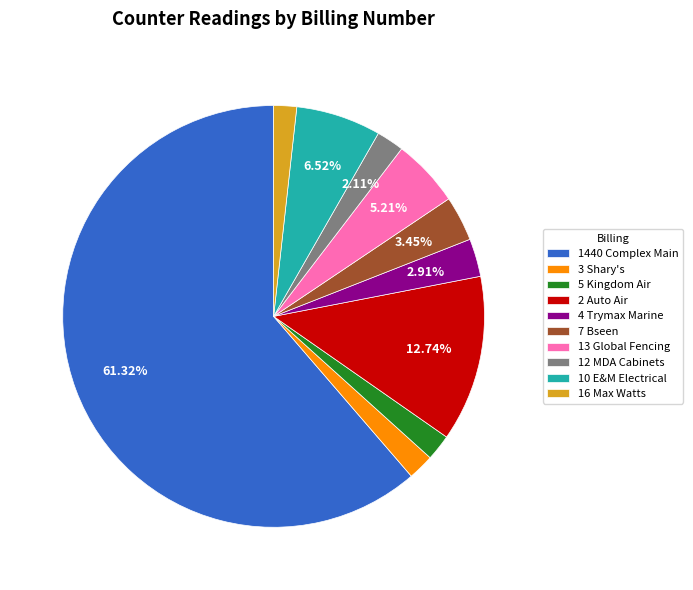

Count the number of slices in the pie.

10